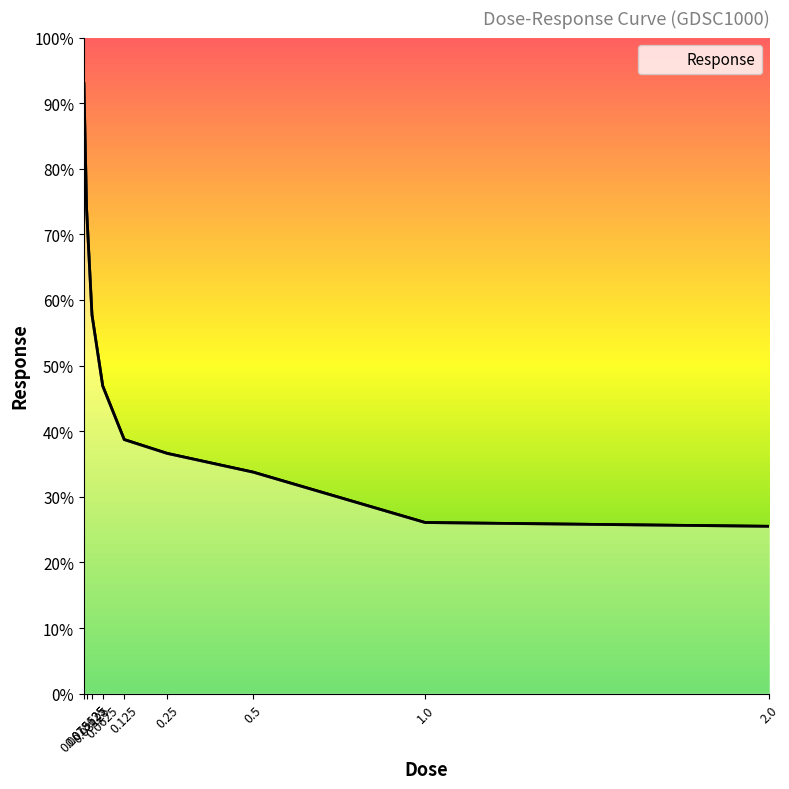

At which label does the data first exceed 38?

0.0078125